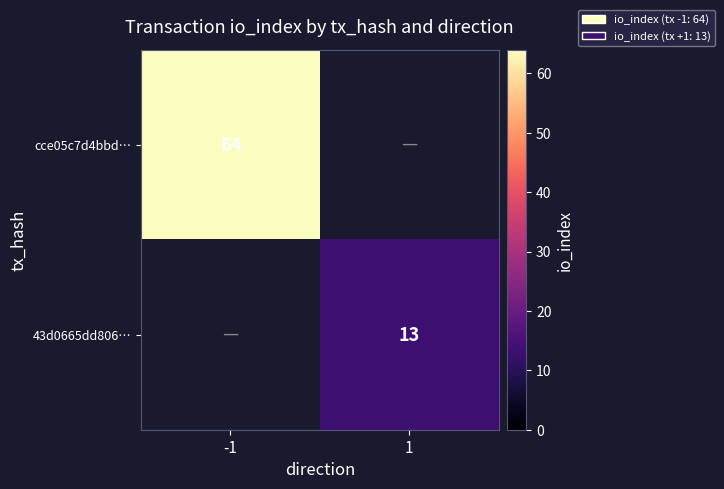

True or false: 43d0665dd806… has a value of 21.3 at 1.

False